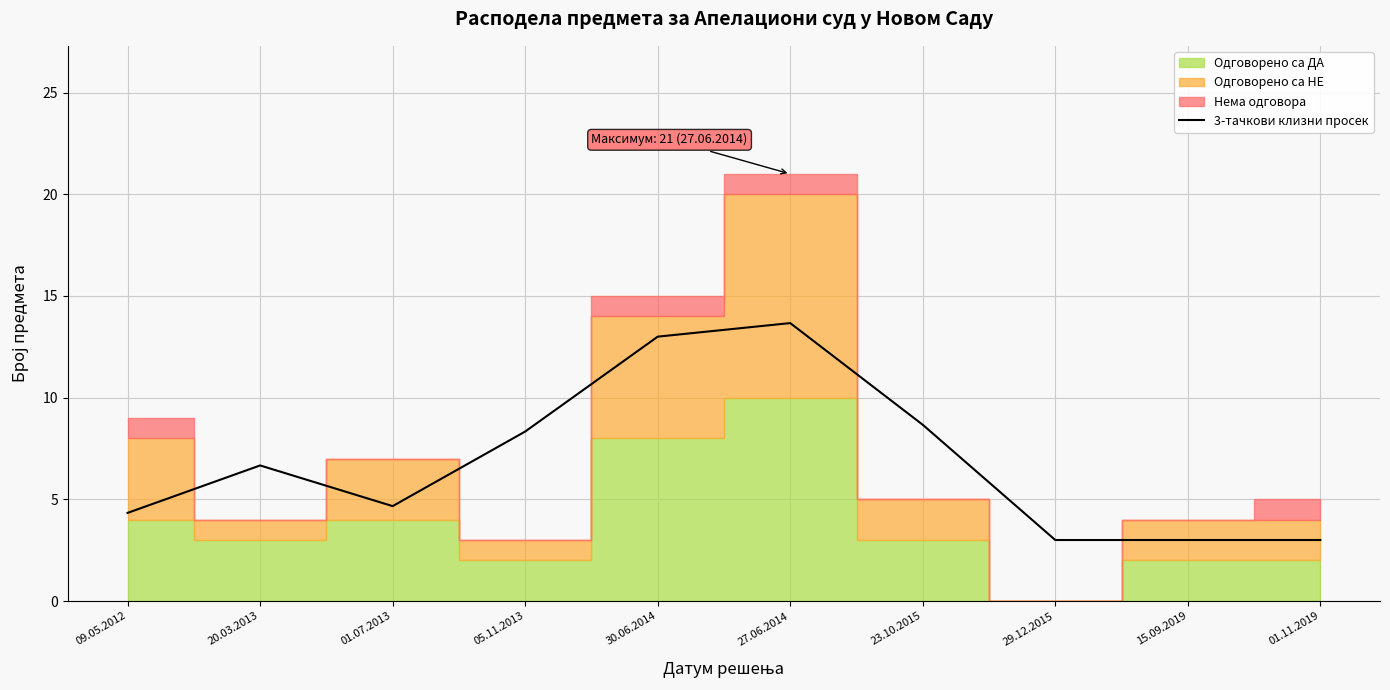

At which label is the value closest to 8?

05.11.2013